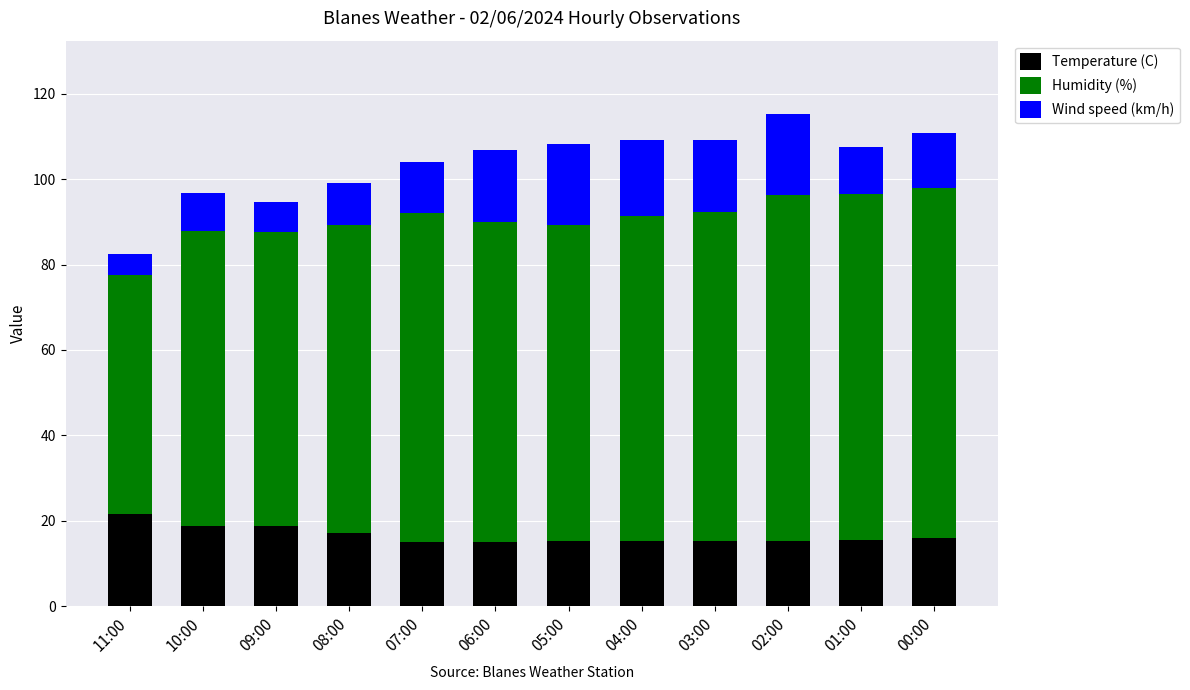

True or false: Temperature (C) has a value of 12.3 at 10:00.

False